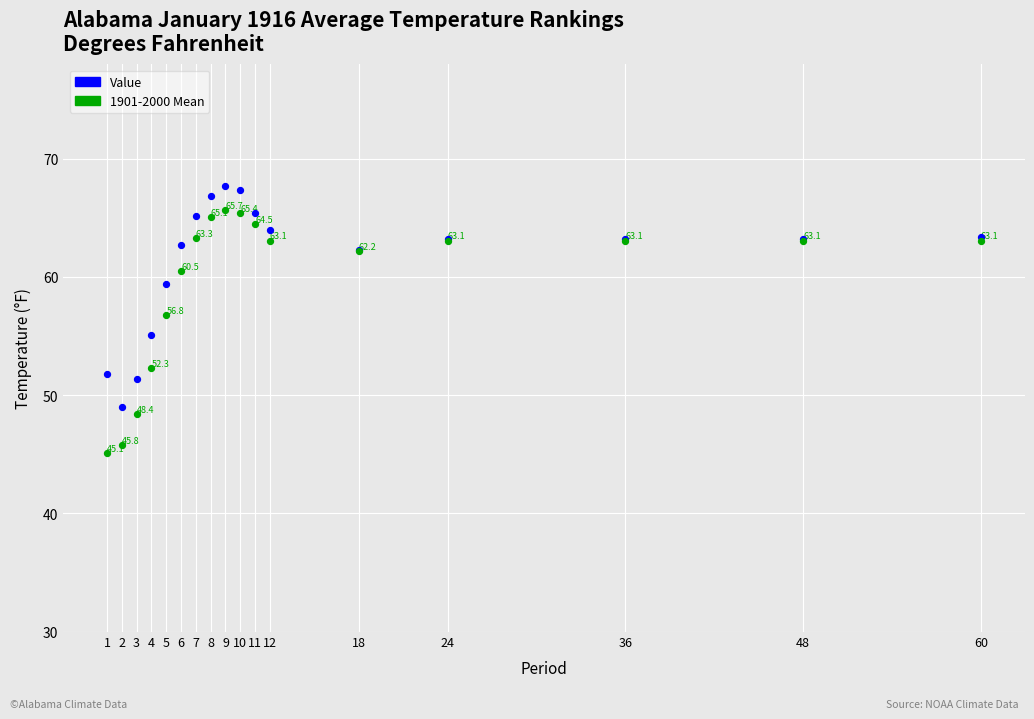

In the 1901-2000 Mean series, what Y value is closest to 55?

56.8